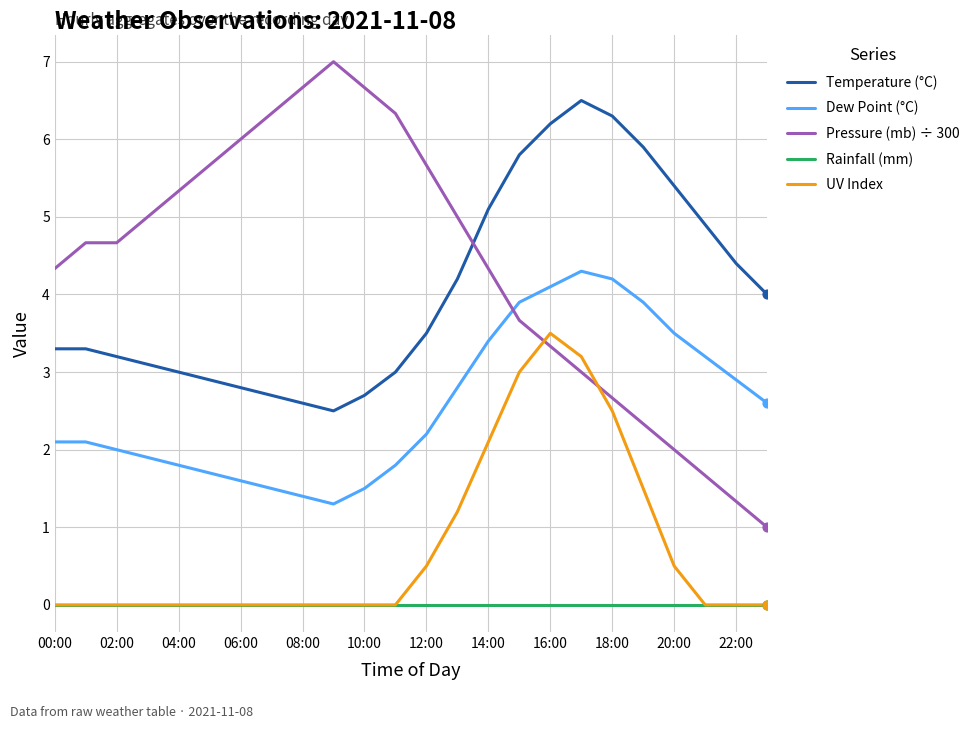

List the series in order of their peak value, lowest first.

Rainfall (mm), UV Index, Dew Point (°C), Temperature (°C), Pressure (mb) ÷ 300